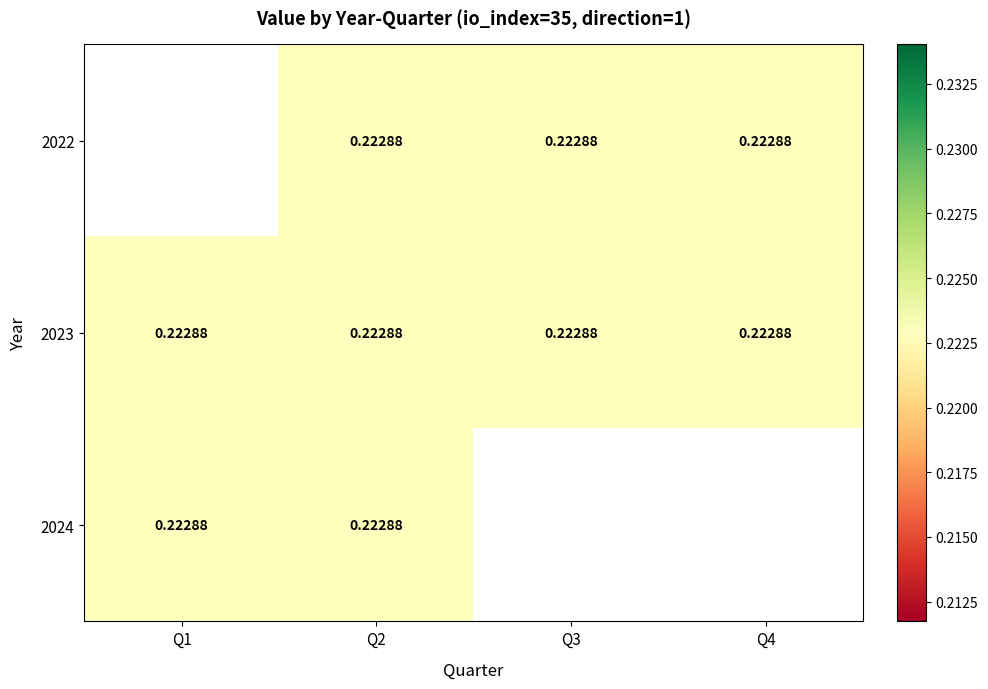

Which series has the largest total across all categories?

2023